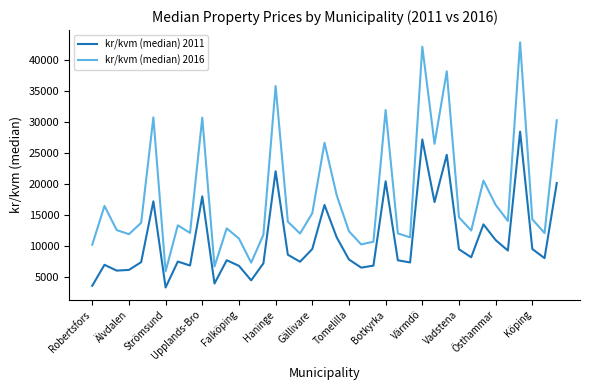

Which series has the largest total across all categories?

kr/kvm (median) 2016